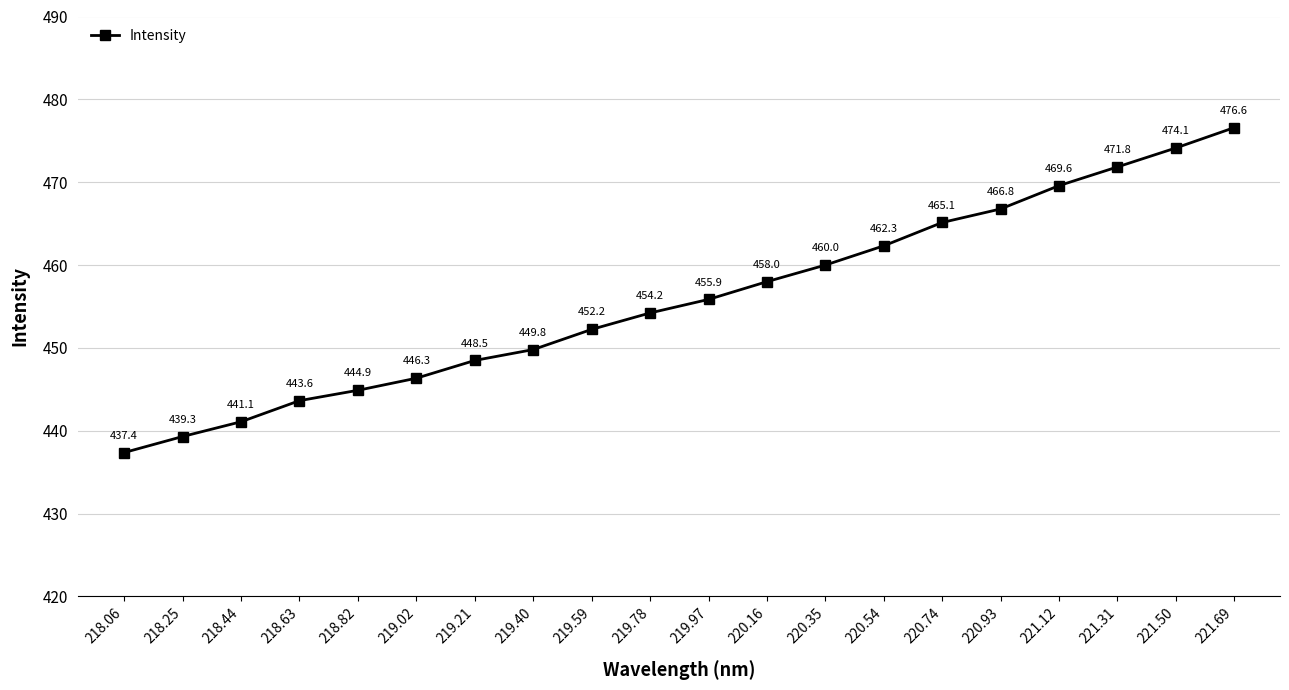

Does the chart have visible grid lines?

Yes